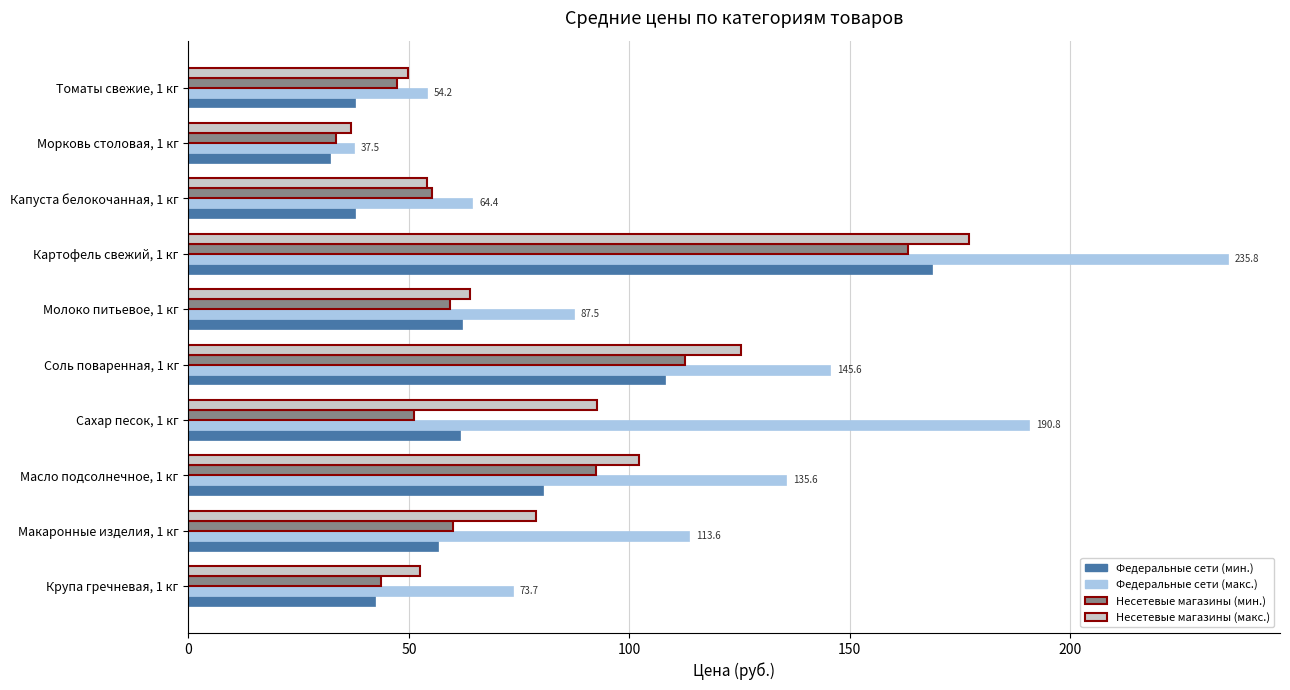

What is the difference between the Федеральные сети (мин.) values at Молоко питьевое, 1 кг and Капуста белокочанная, 1 кг?

24.2